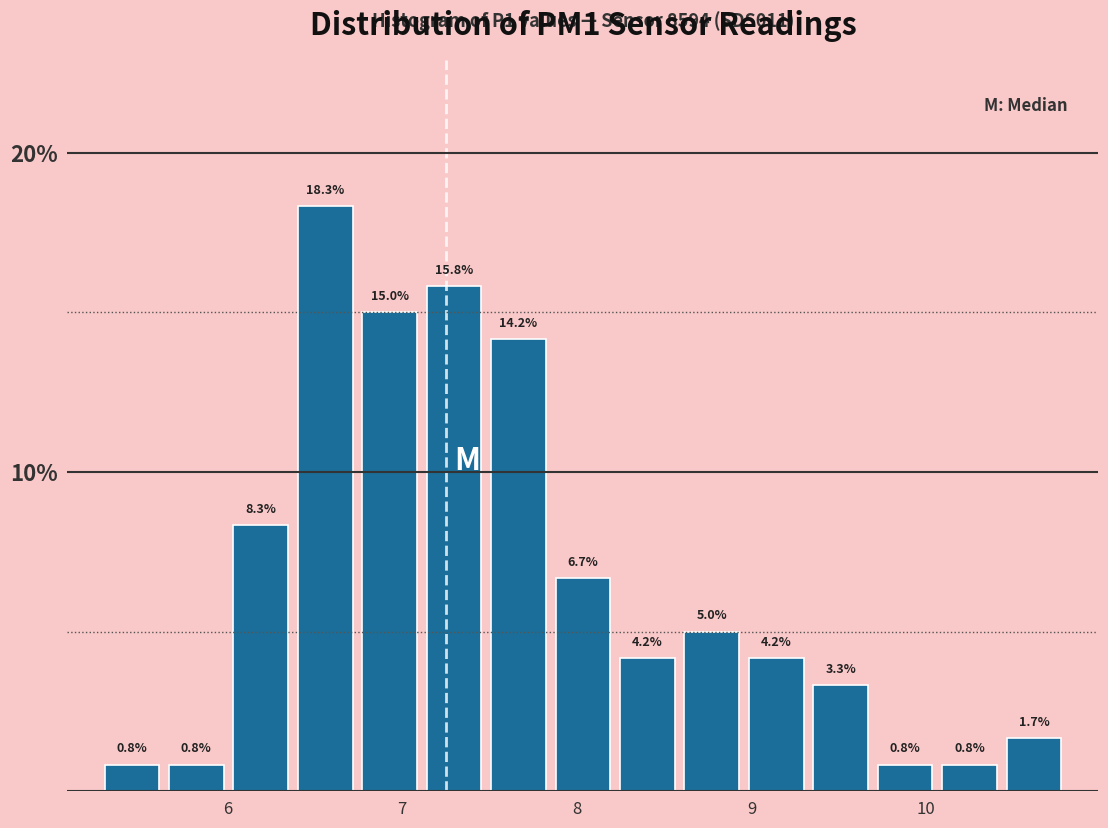

Around what value on the x-axis is the tallest bar? Give the approximate position of its centre, as read against the axis.

6.6